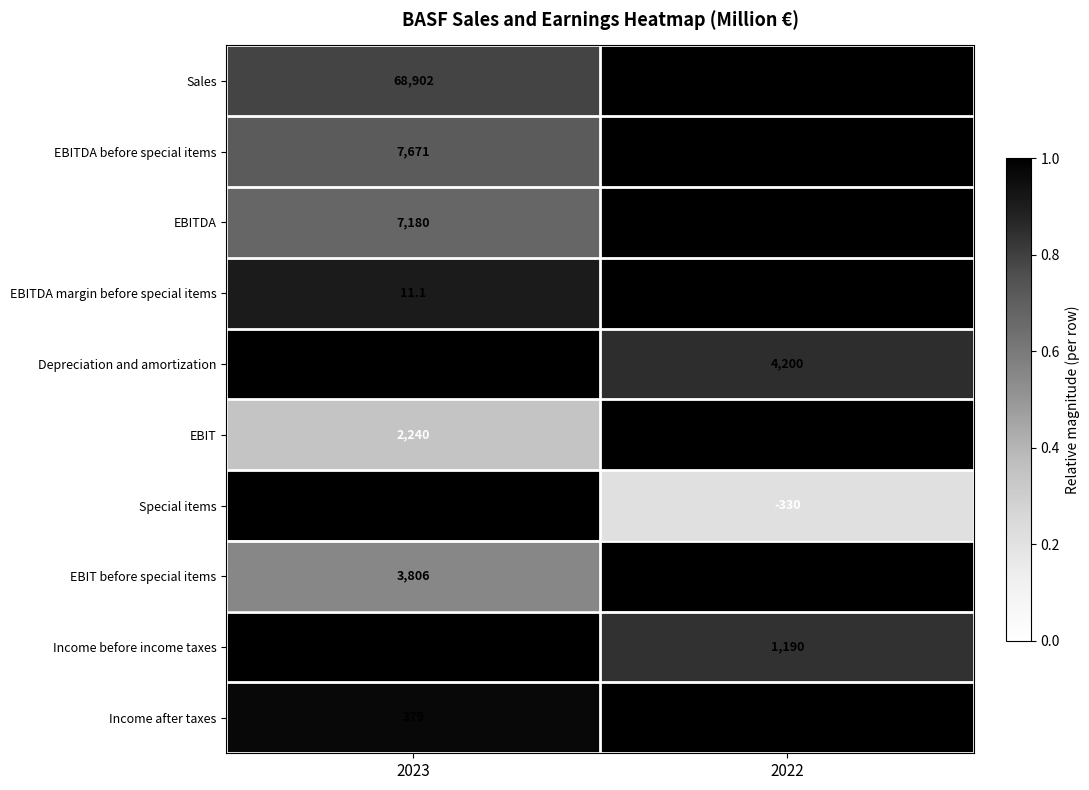

The value of Sales at 2022 is 87327.0. True or false?

True